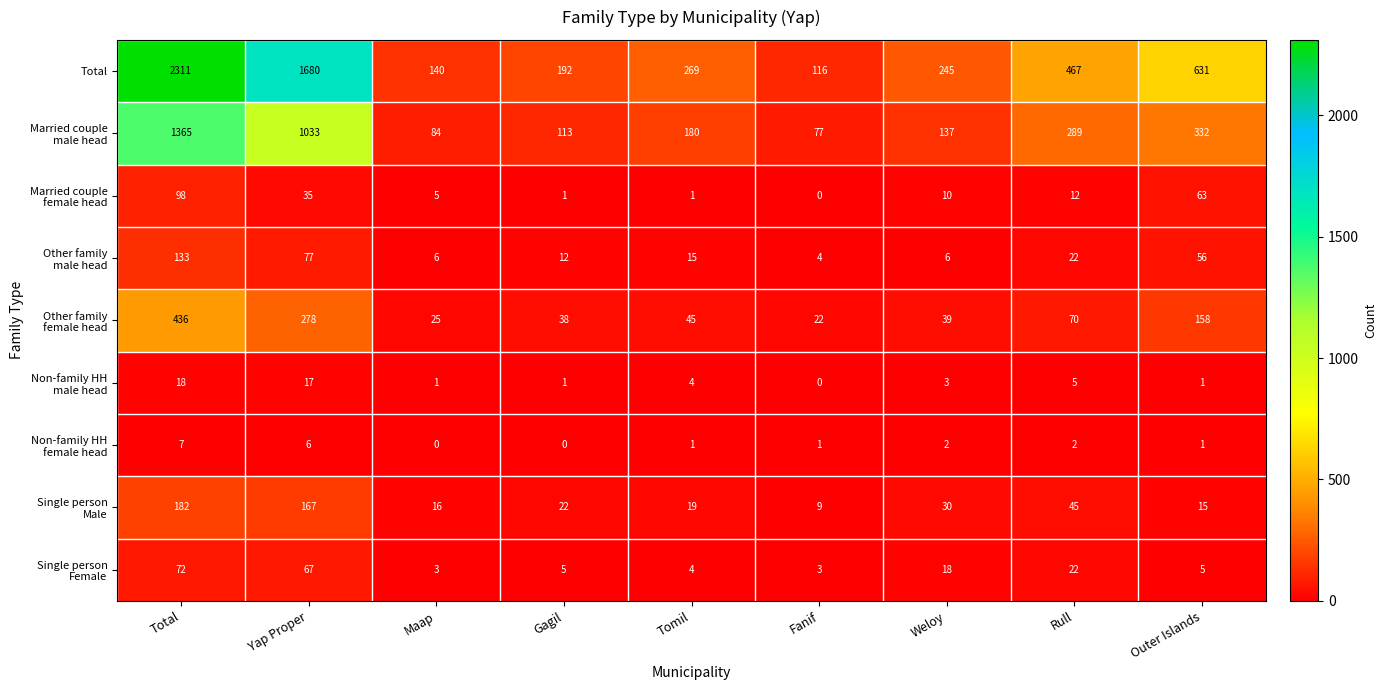

The value of Total at Rull is 793. True or false?

False